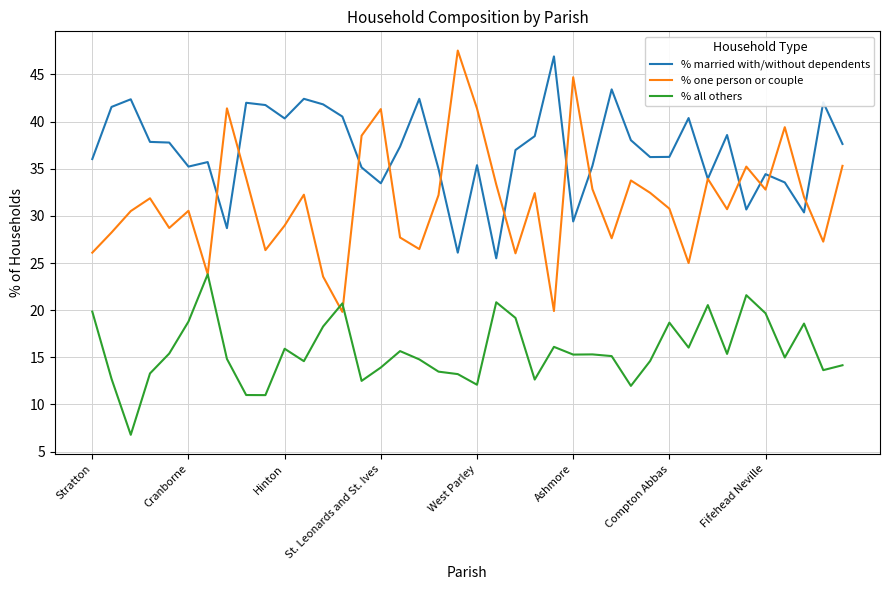

Which series has the widest spread of values?

% one person or couple